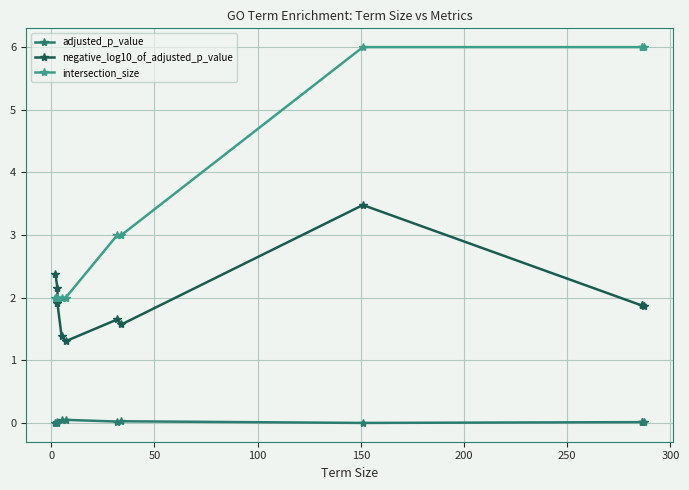

What is the difference between the maximum and minimum values in the negative_log10_of_adjusted_p_value series?

2.2